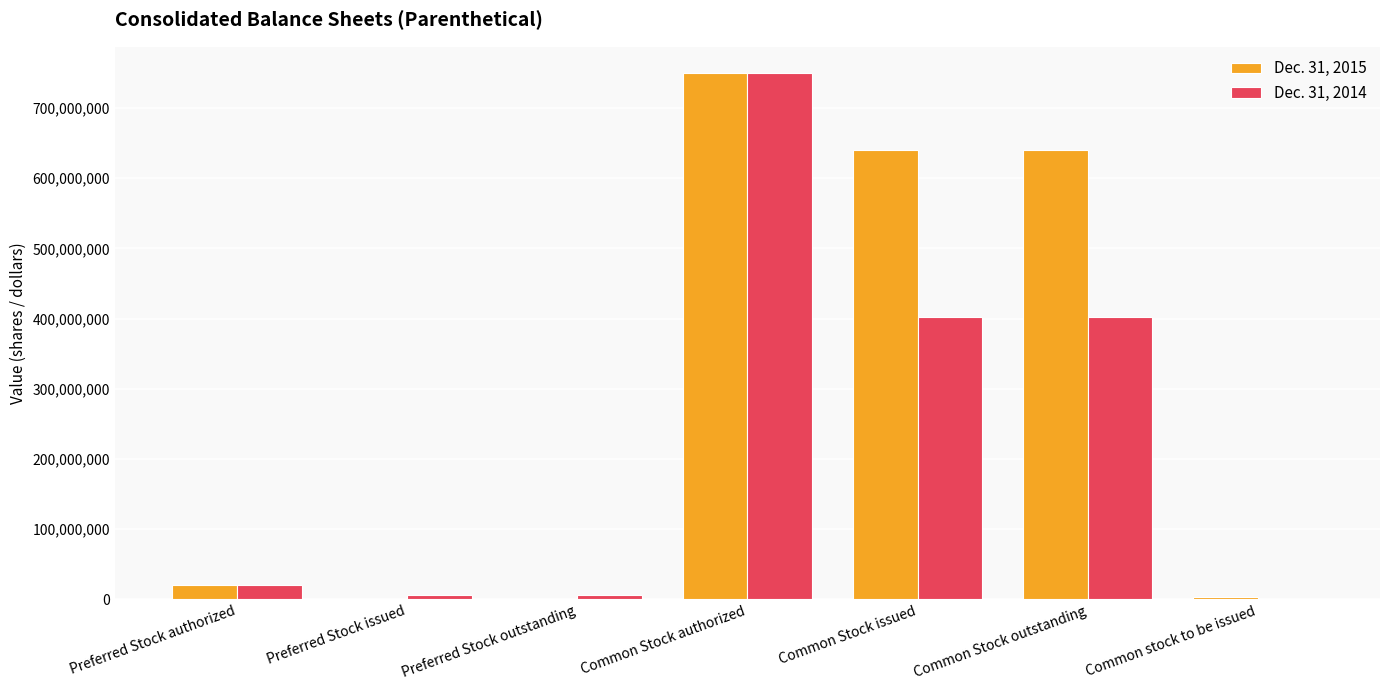

True or false: Dec. 31, 2014 has a value of 129540628 at Common Stock issued.

False